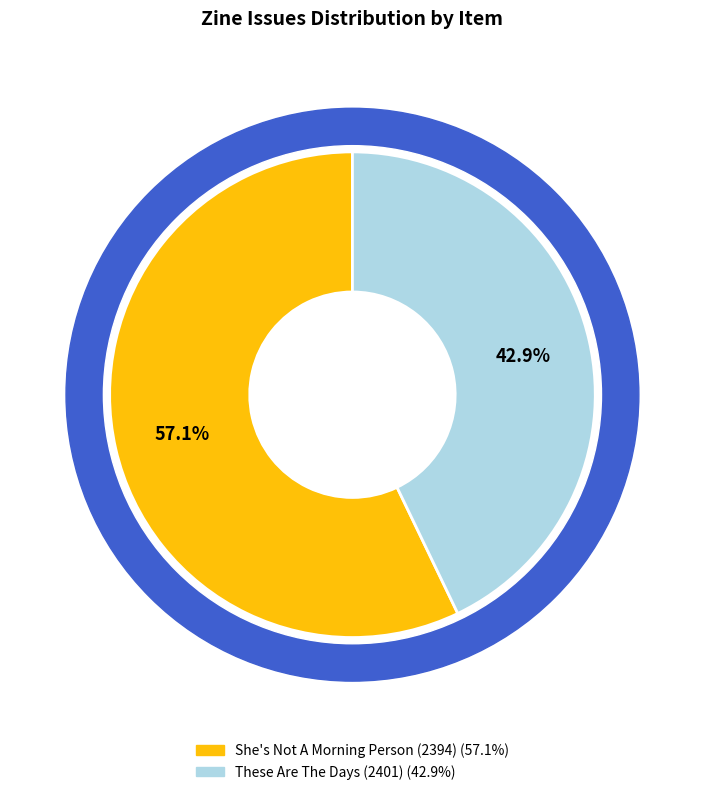

Is there any slice that represents more than half of the pie?

Yes